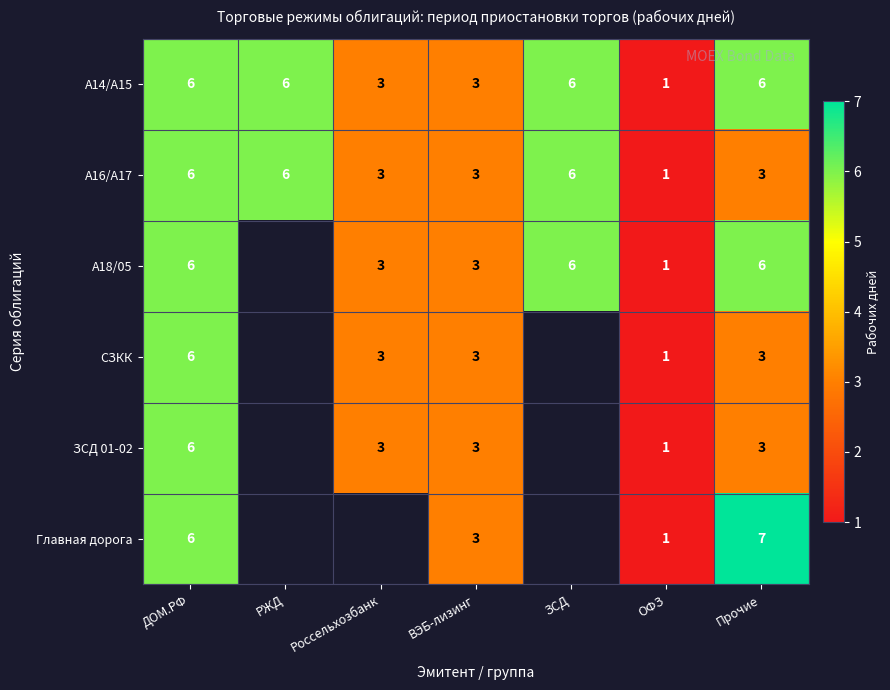

Count the number of data series in this chart.

6